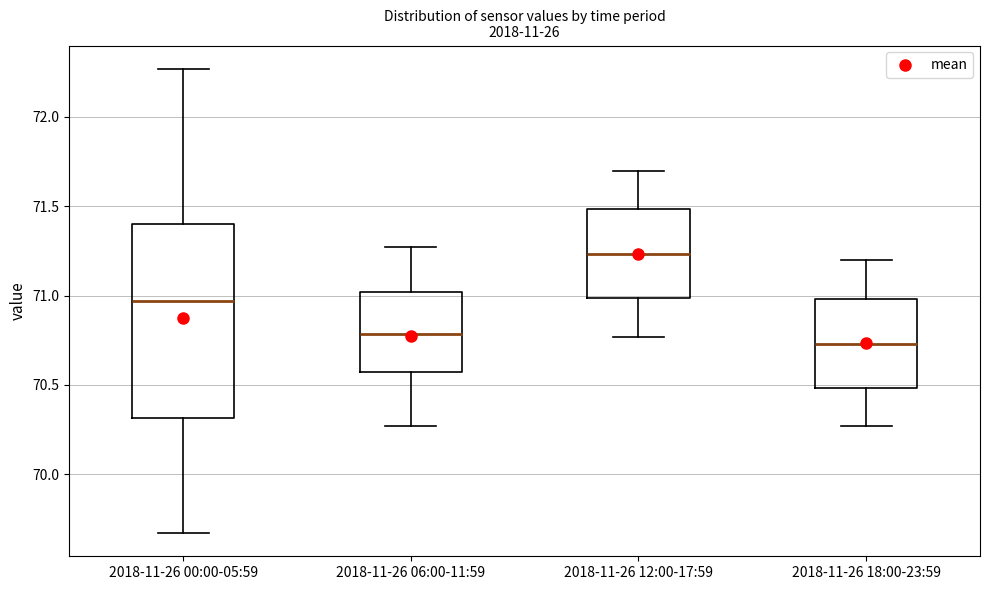

Where is the upper edge of the box for 2018-11-26 18:00-23:59 on the y-axis? The values are not printed on the chart, so give them approximately, as read against the axis.

71.00